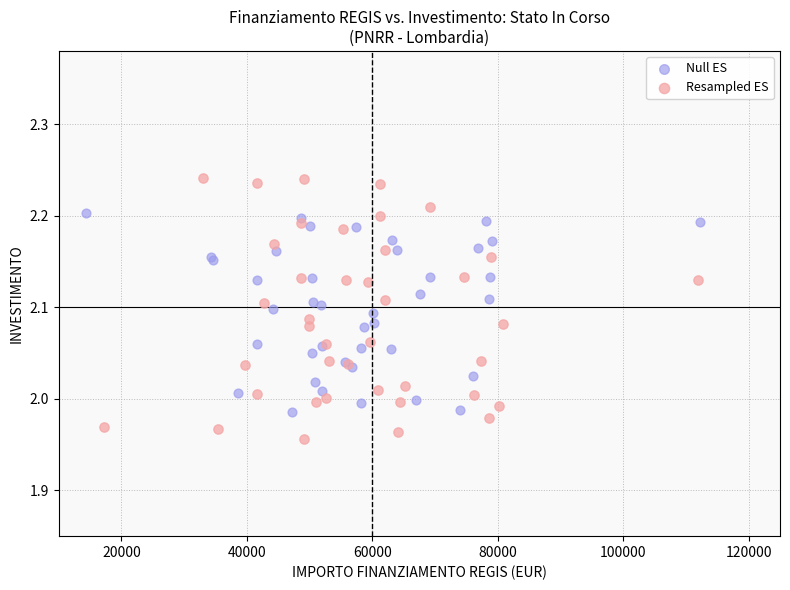

Which series has the largest Y range (max minus min)?

Resampled ES